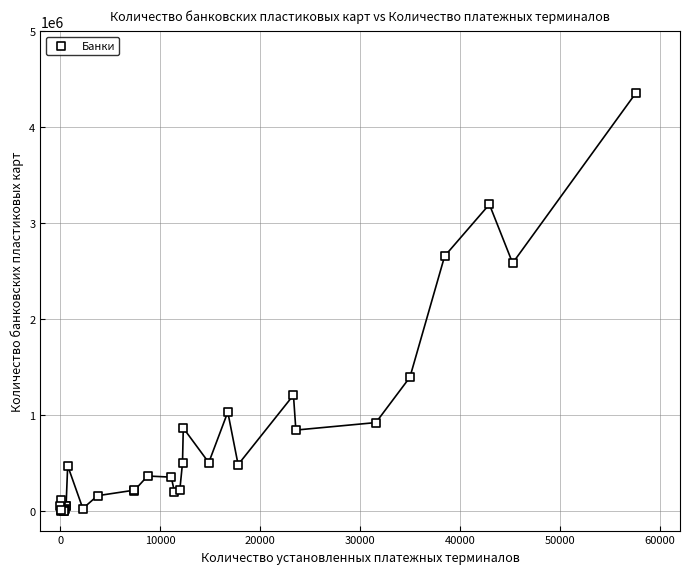

What Y value in the scatter plot is closest to 2178491?

2584040